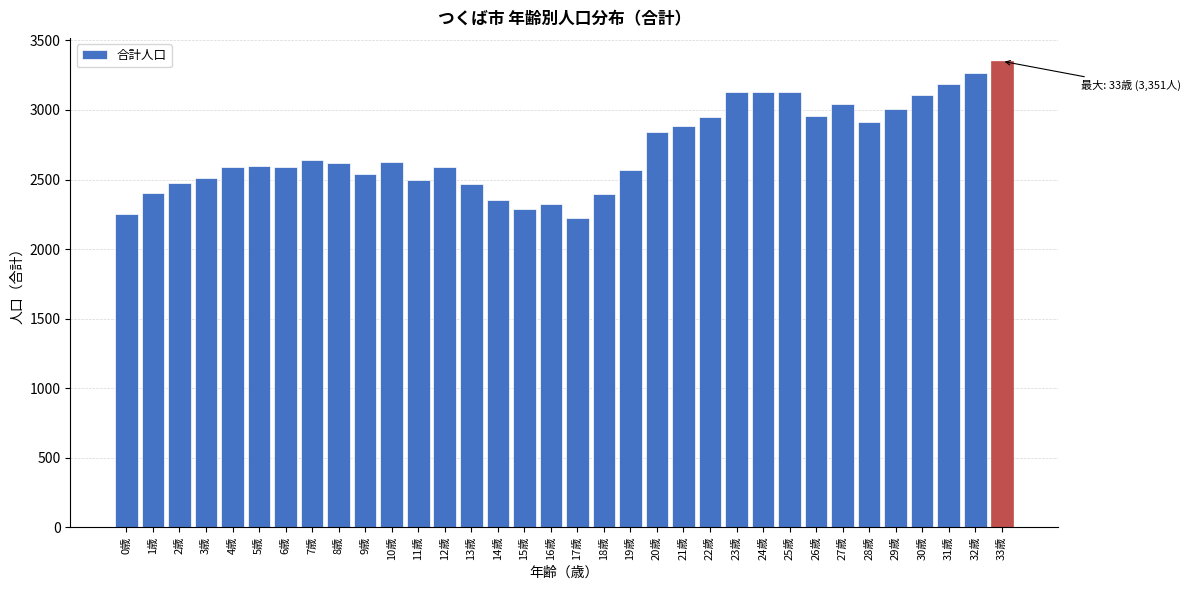

What is the minimum value shown in the chart?

2223